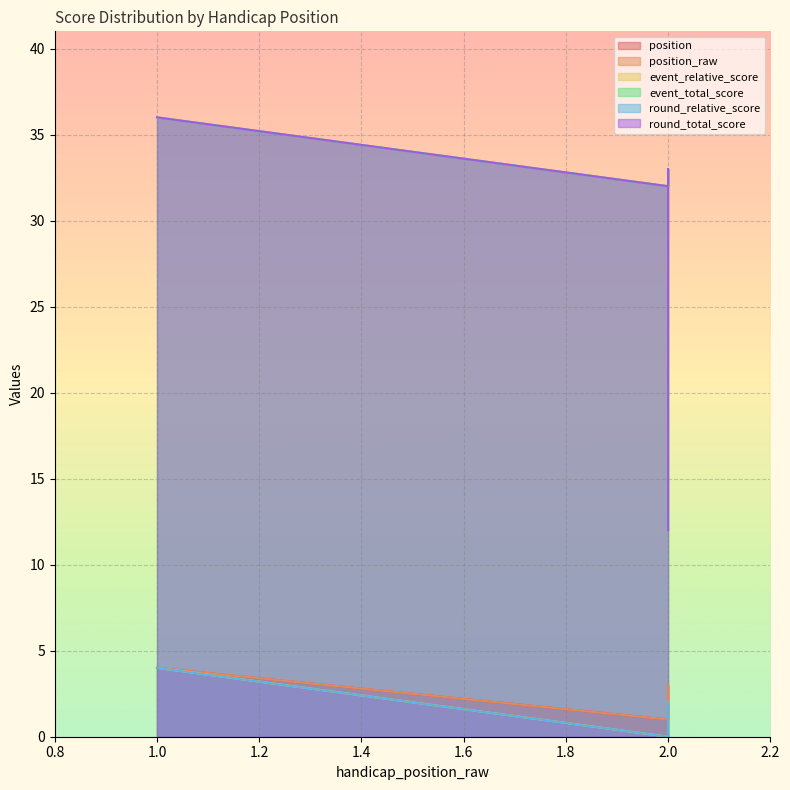

How many lines are shown in the chart?

6